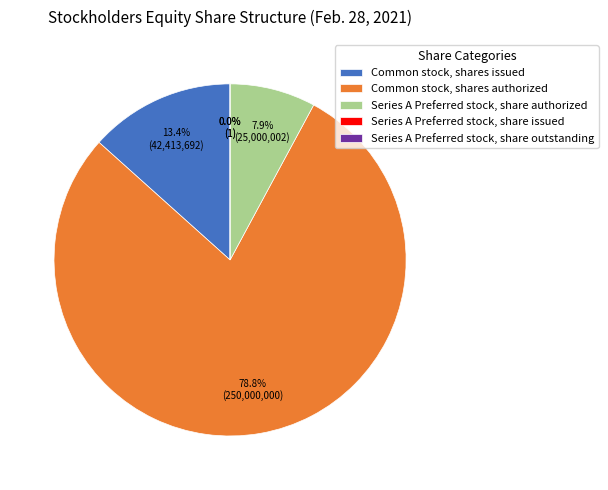

What is the largest slice in the pie chart?

Common stock, shares authorized